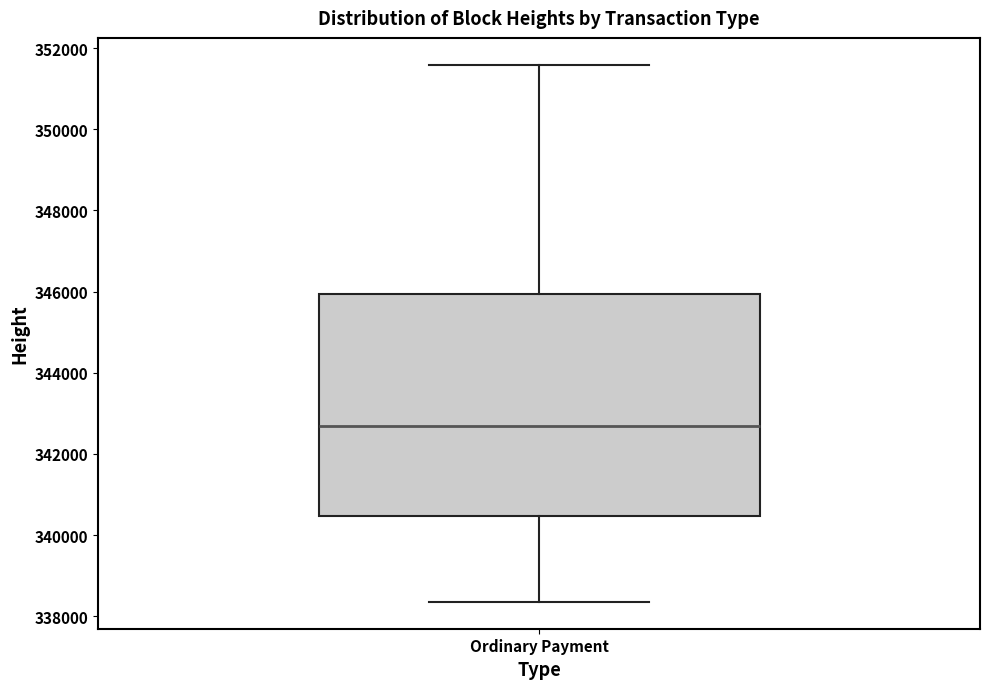

Transcribe this box plot: give where the median line is, the range the box spans, and where the two whiskers end, as read against the y-axis. The values are not printed on the chart, so give them approximately, as read against the axis.

median 342600, box 340400 to 346000, whiskers 338400 to 351600